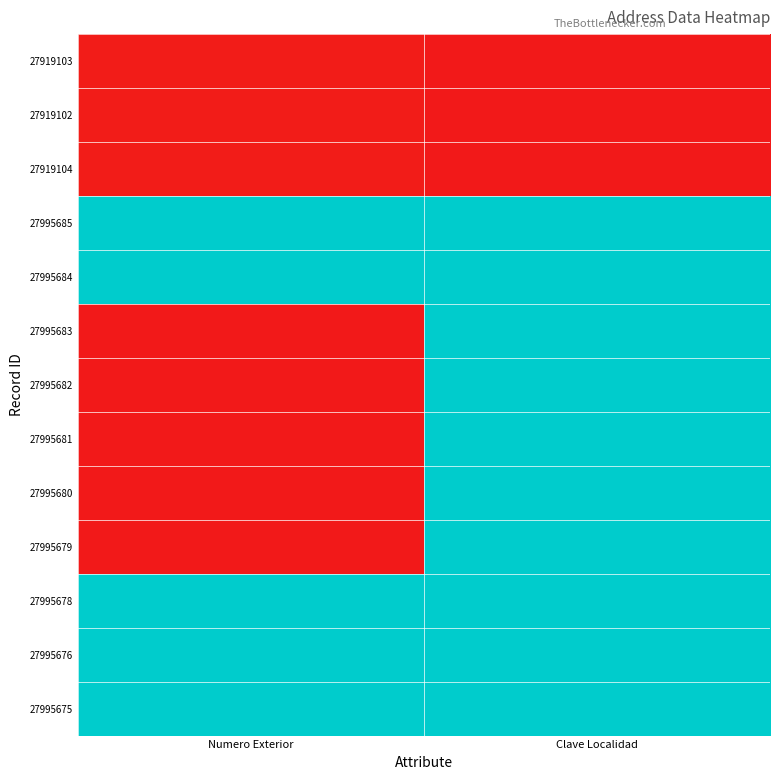

Which series changed the most between Numero Exterior and Clave Localidad?

27995683